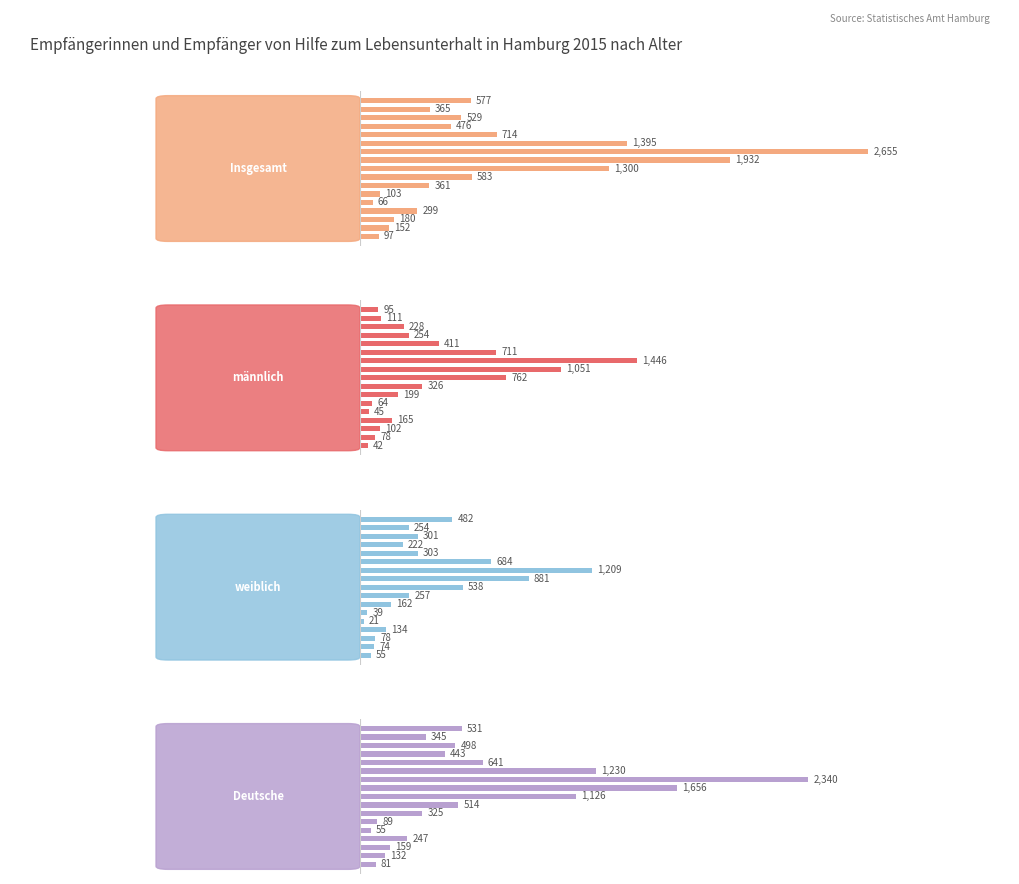

Count the number of categories in the chart.

17